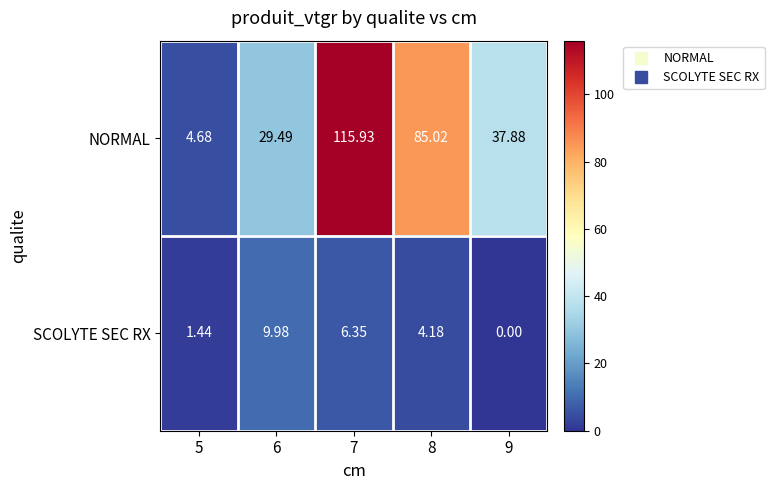

List the series in order of their peak value, lowest first.

SCOLYTE SEC RX, NORMAL